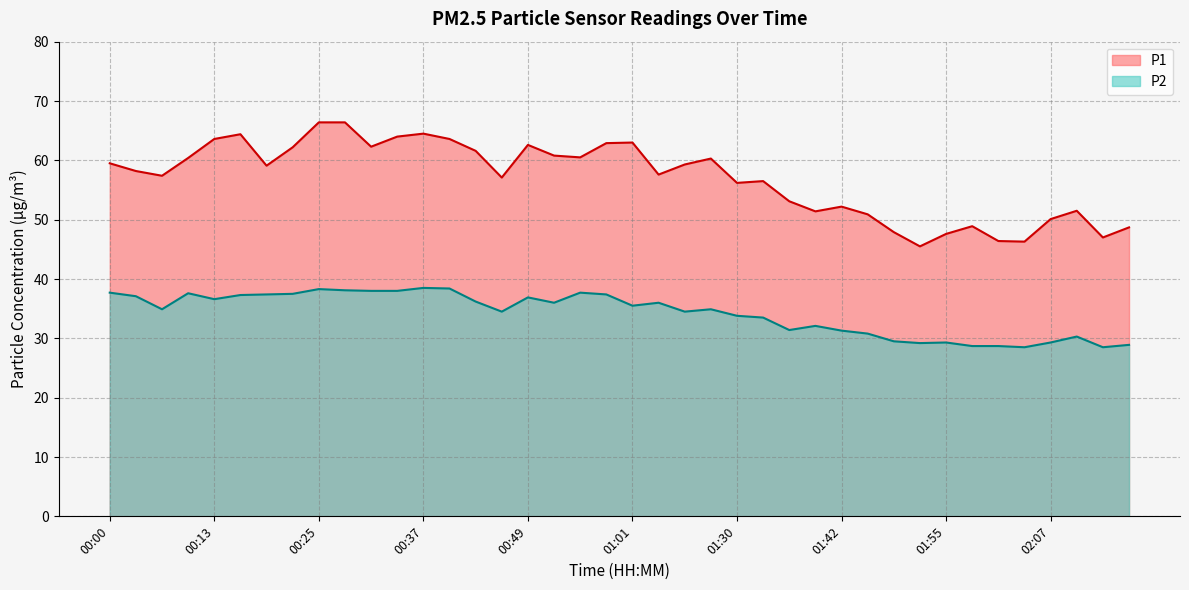

True or false: P1 and P2 cross at least once.

False